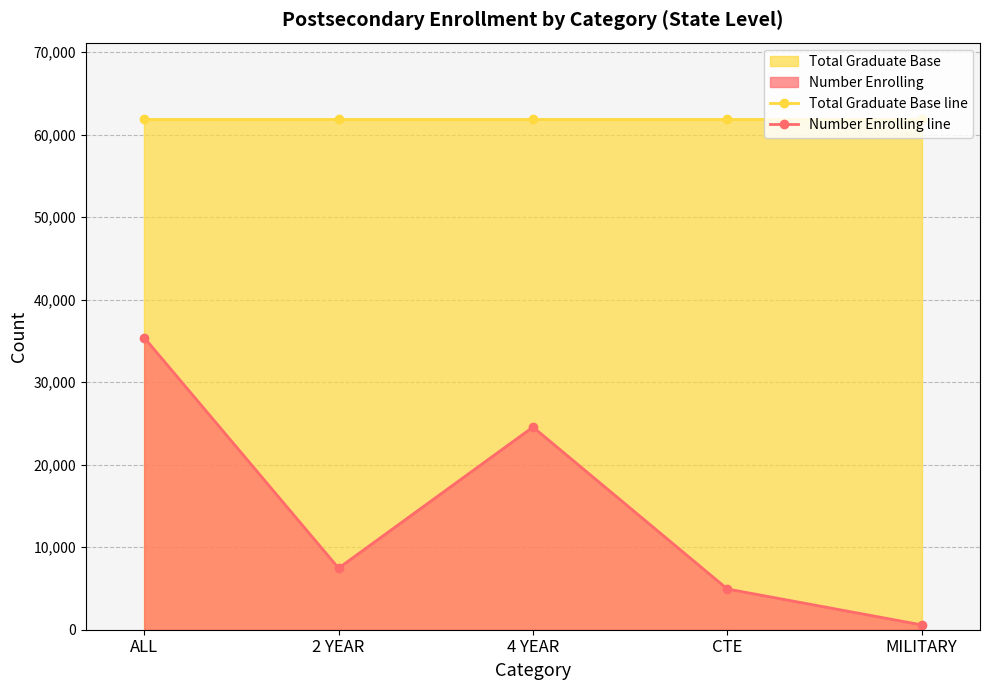

Which category has the highest value in the Number Enrolling line series?

ALL